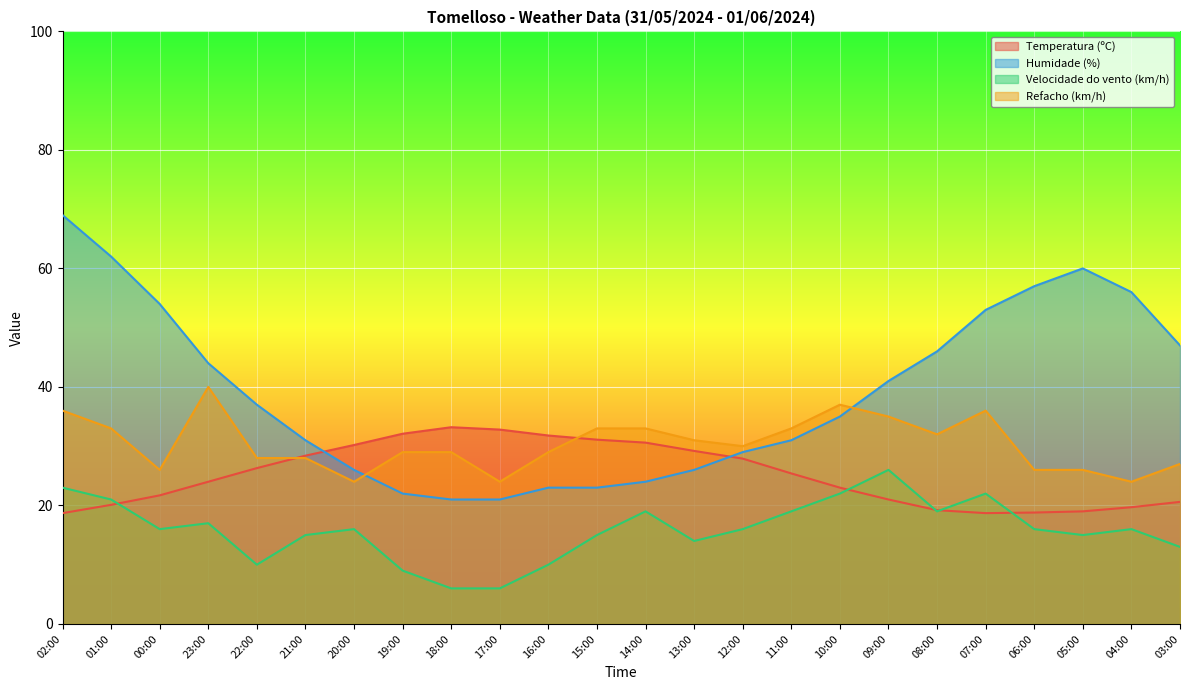

What is the sum of all Humidade (%) values?

938.0